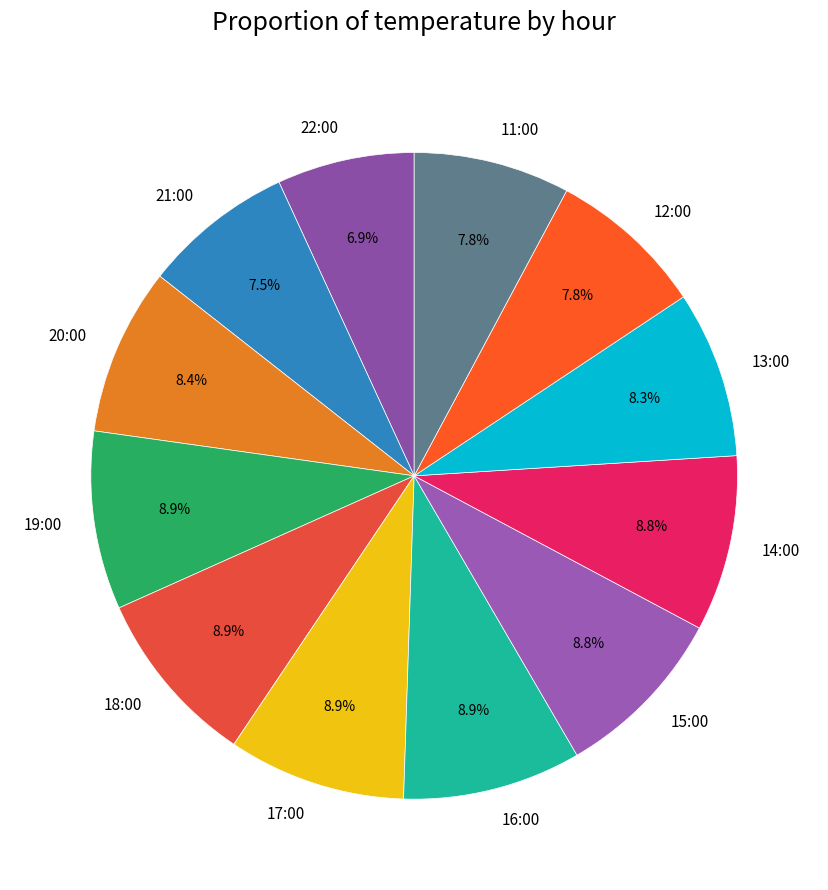

The 14:00 slice represents 9% of the pie. True or false?

True